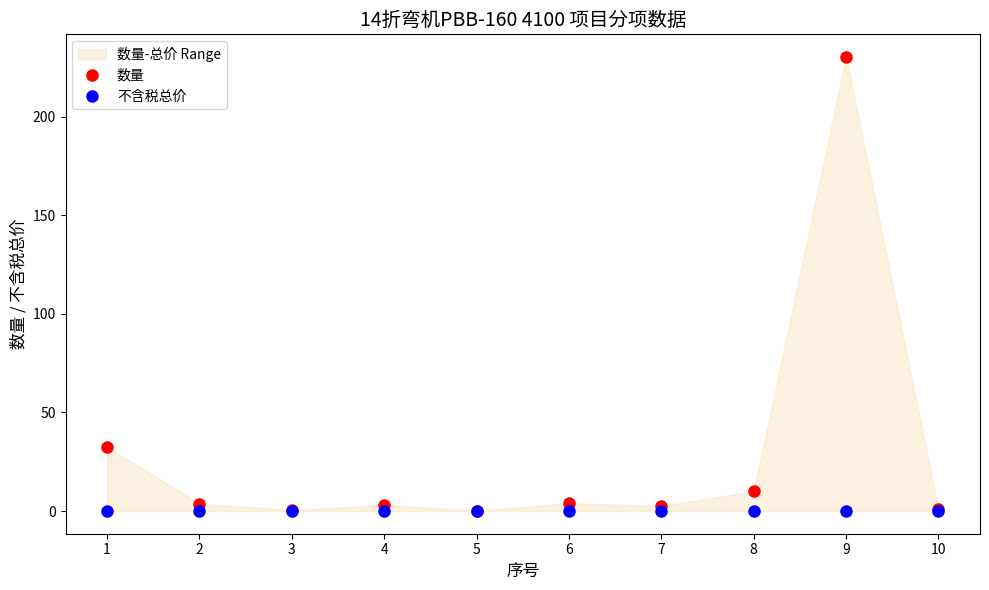

The value of 数量 at 6 is 1.6. True or false?

False